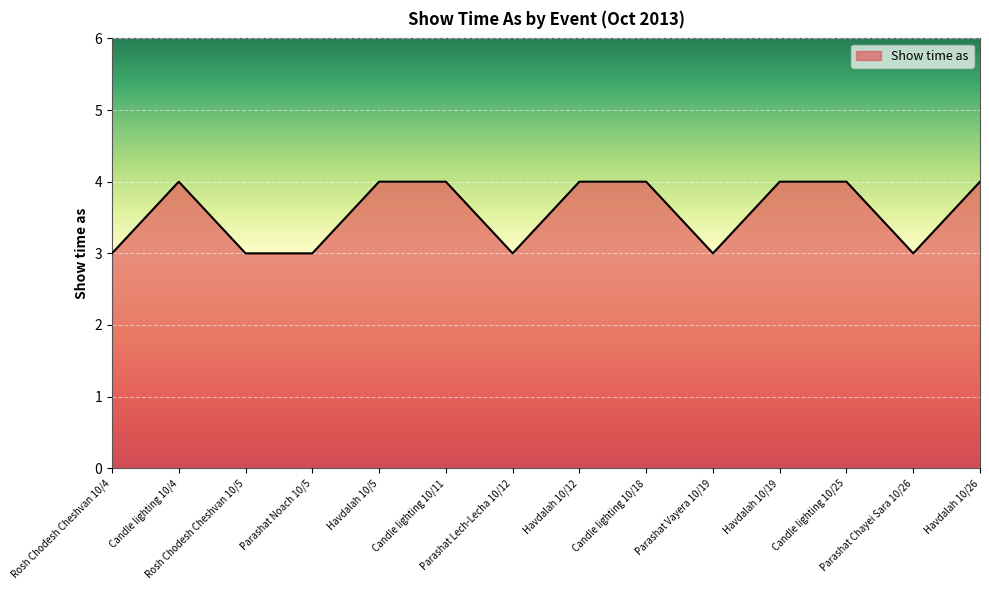

How many values are between 3 and 4?

14